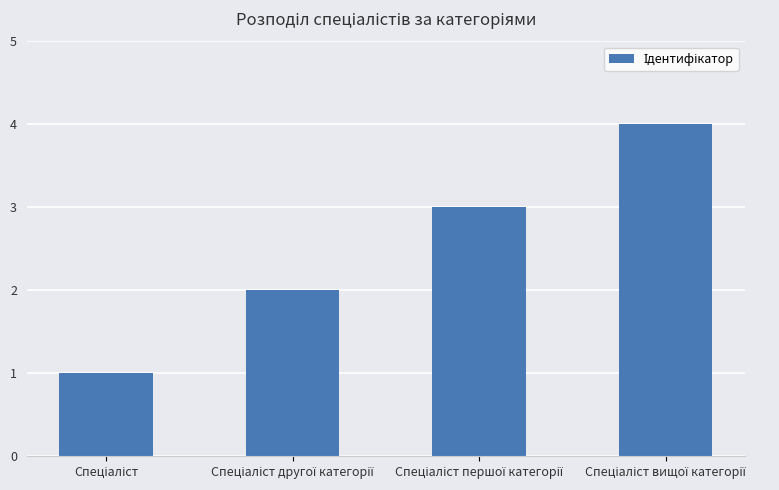

What is the minimum value shown in the chart?

1